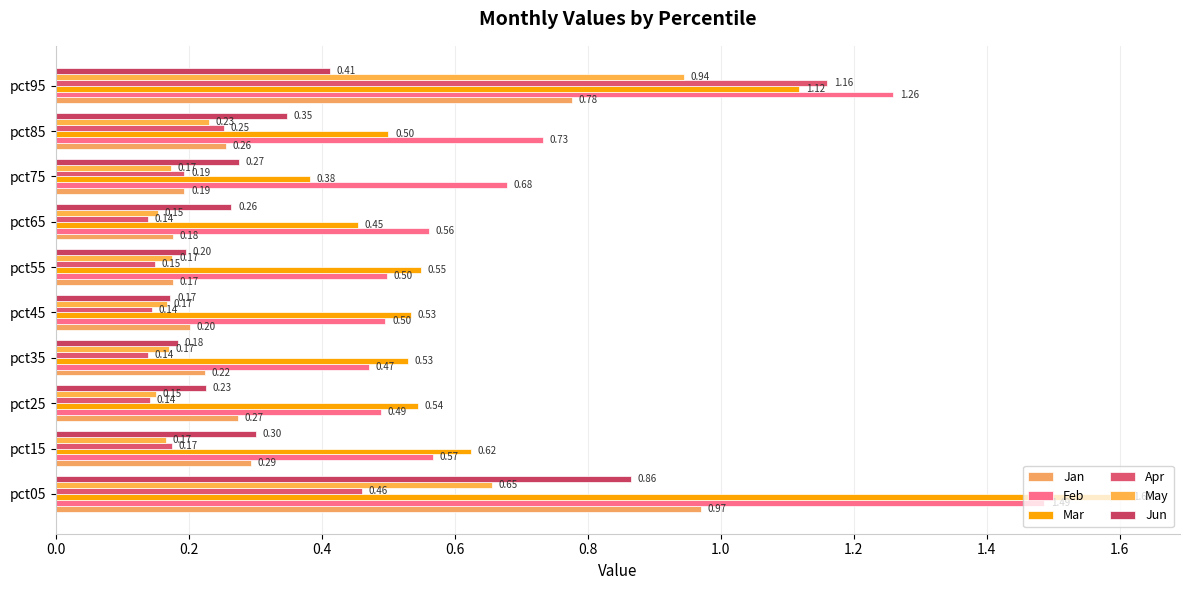

How many categories are shown in the chart?

10